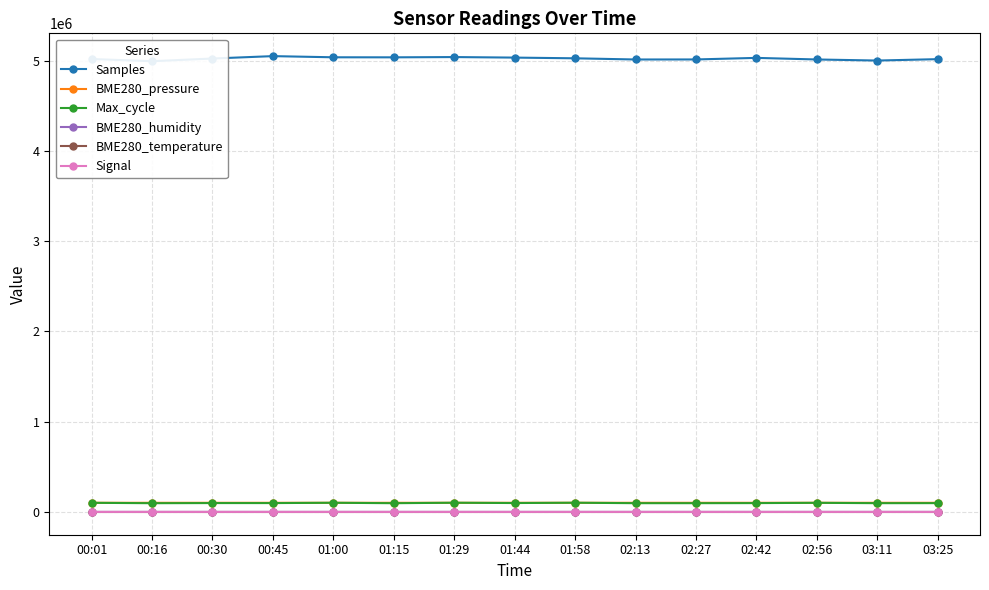

Does the chart have visible grid lines?

Yes